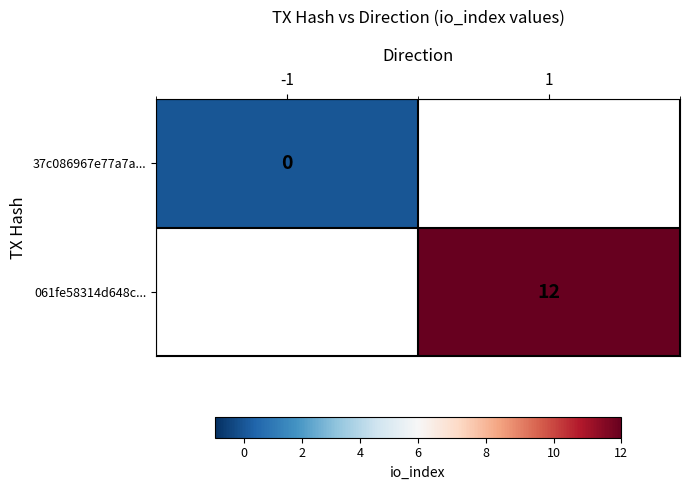

Is the value of 061fe58314d648c... at 1 greater than the value of 37c086967e77a7a... at -1?

Yes